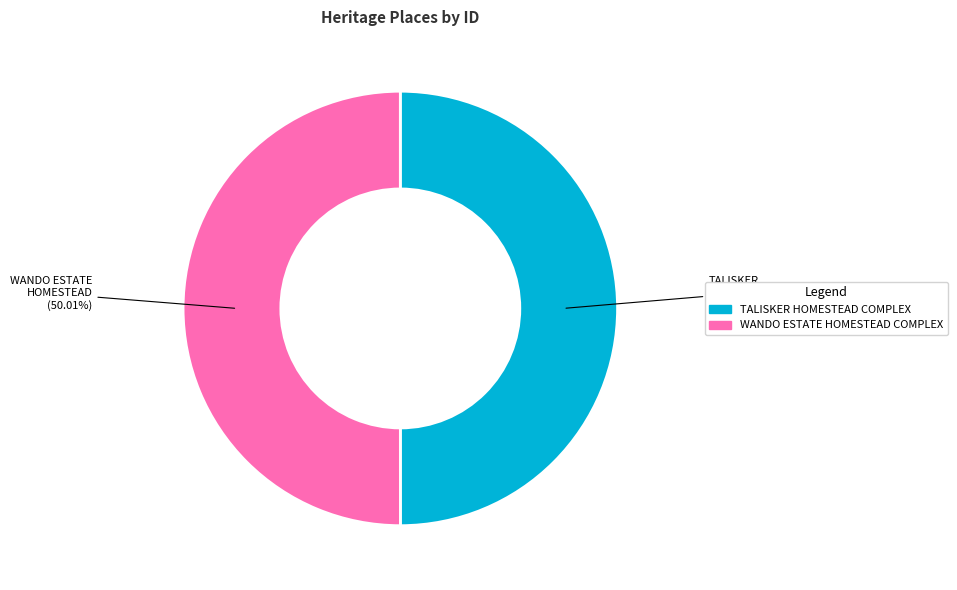

Is there a majority slice in this chart?

Yes